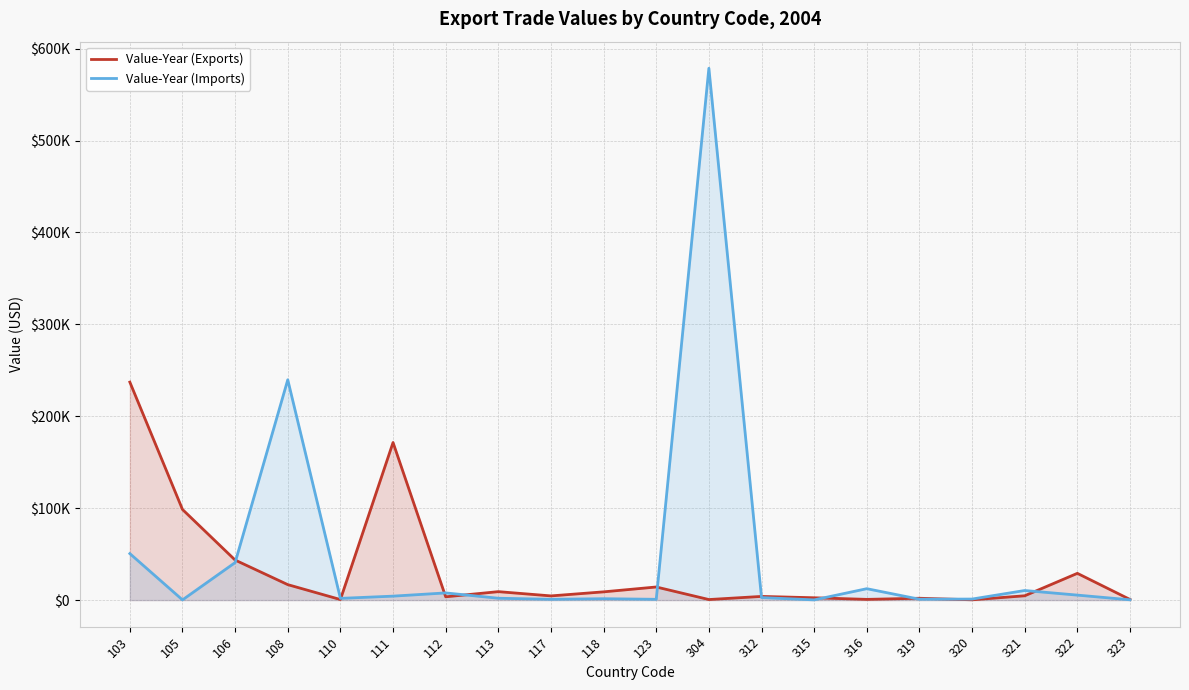

What is the value of the Value-Year (Imports) point at the 4th from the left?

239688